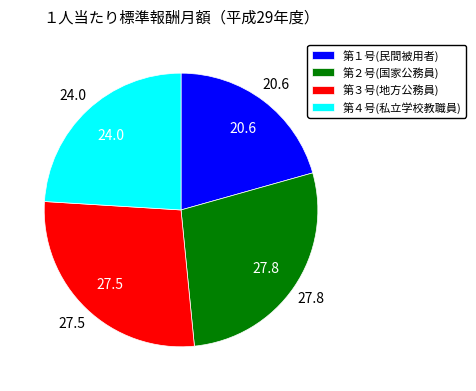

Is the sum of 第２号(国家公務員) and 第３号(地方公務員) greater than half?

Yes